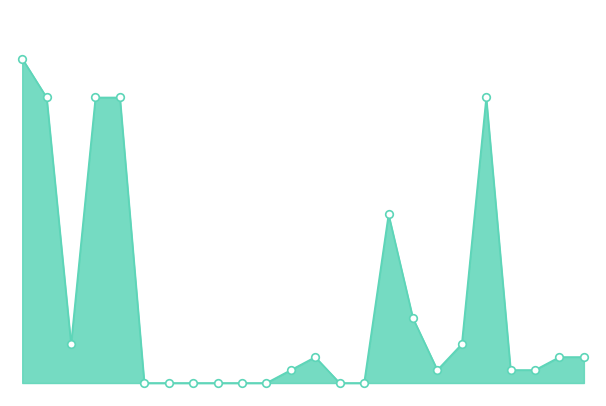

Is this an area chart (filled region under the line)?

Yes